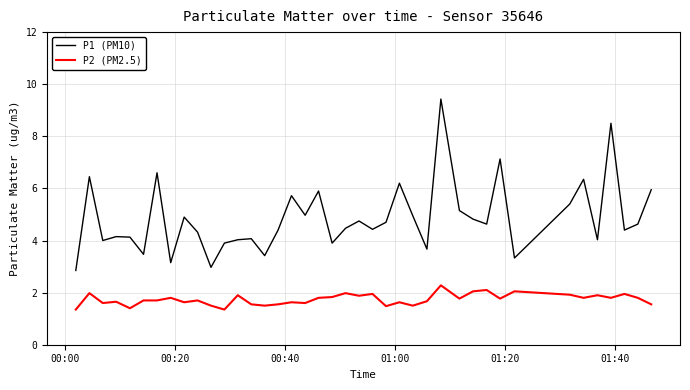

True or false: P1 (PM10) and P2 (PM2.5) intersect in this chart.

False